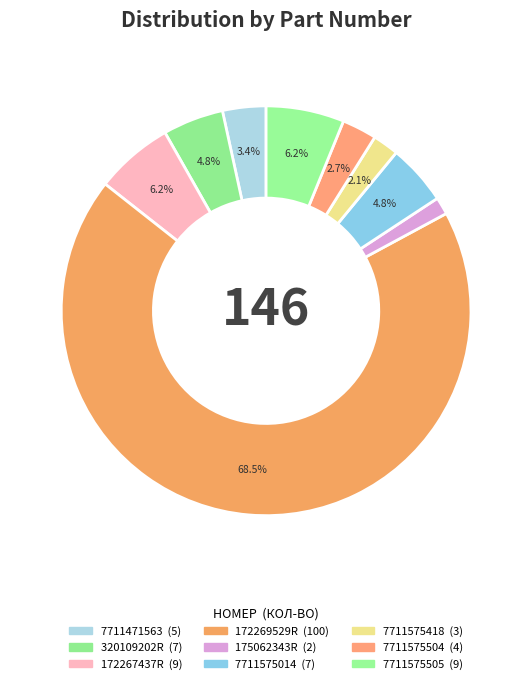

To the nearest percent, what is the difference between the largest and smallest slice percentages?

67%